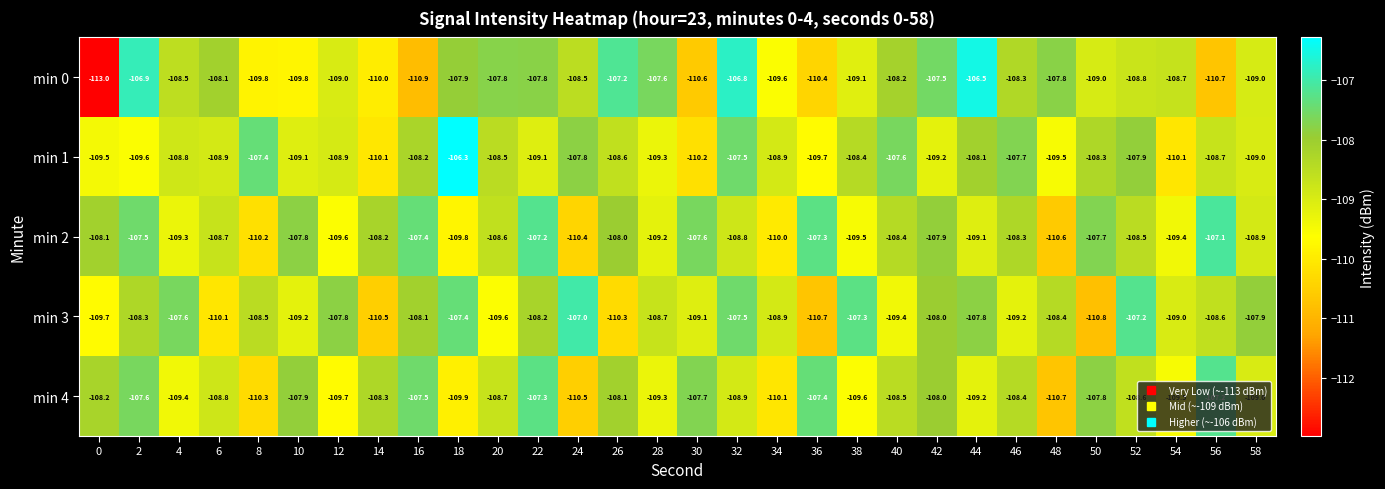

How many categories are shown in the chart?

30